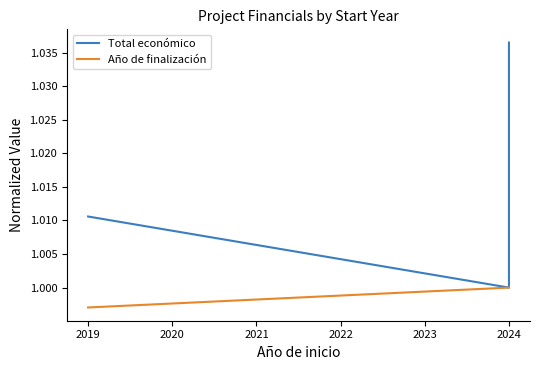

True or false: Total económico and Año de finalización cross at least once.

False